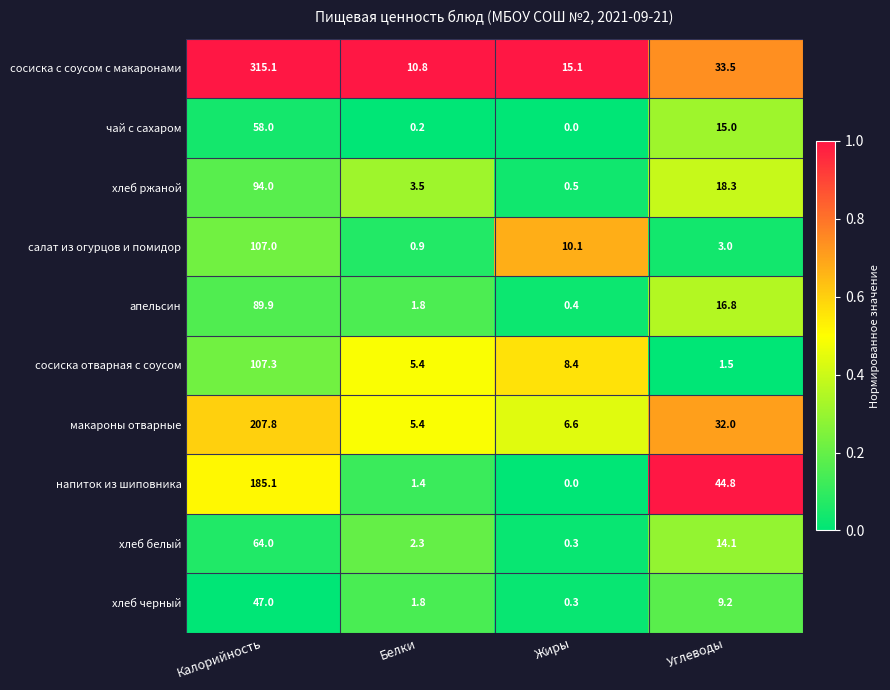

What is the difference between the maximum and second lowest values in the макароны отварные series?

201.2